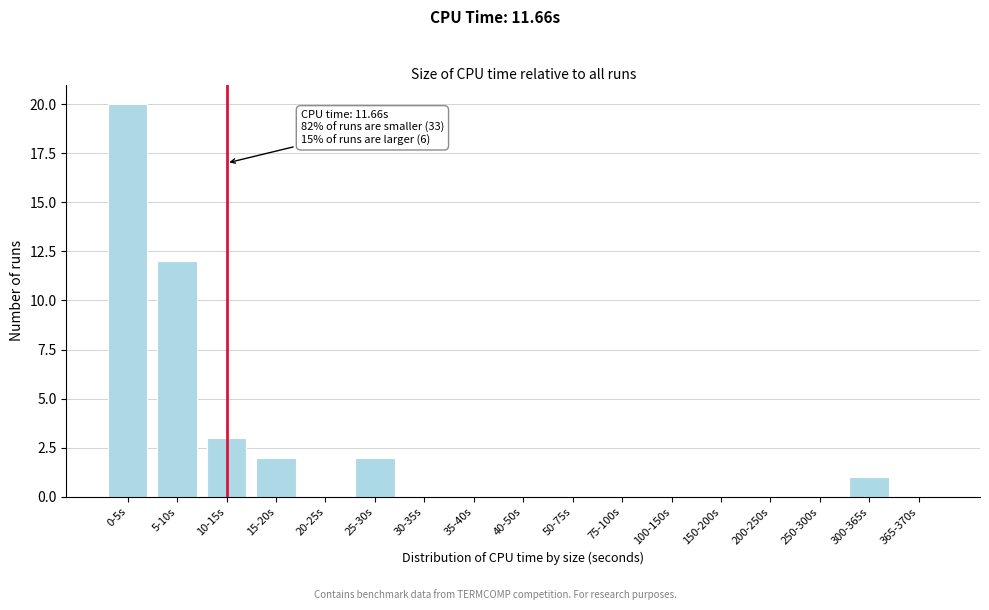

Reading right to left, list all the values displayed in this chart.

365-370s=0	300-365s=1	250-300s=0	200-250s=0	150-200s=0	100-150s=0	75-100s=0	50-75s=0	40-50s=0	35-40s=0	30-35s=0	25-30s=2	20-25s=0	15-20s=2	10-15s=3	5-10s=12	0-5s=20